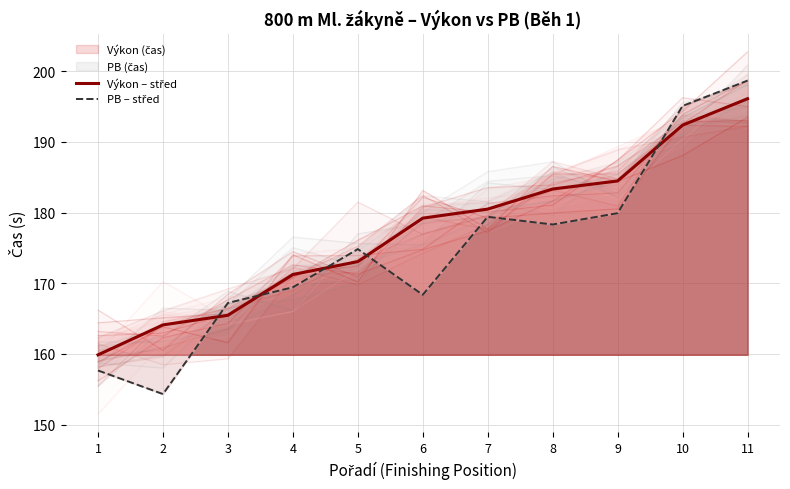

List the labels in order of PB – střed value, largest first.

11, 10, 9, 7, 8, 5, 4, 6, 3, 1, 2